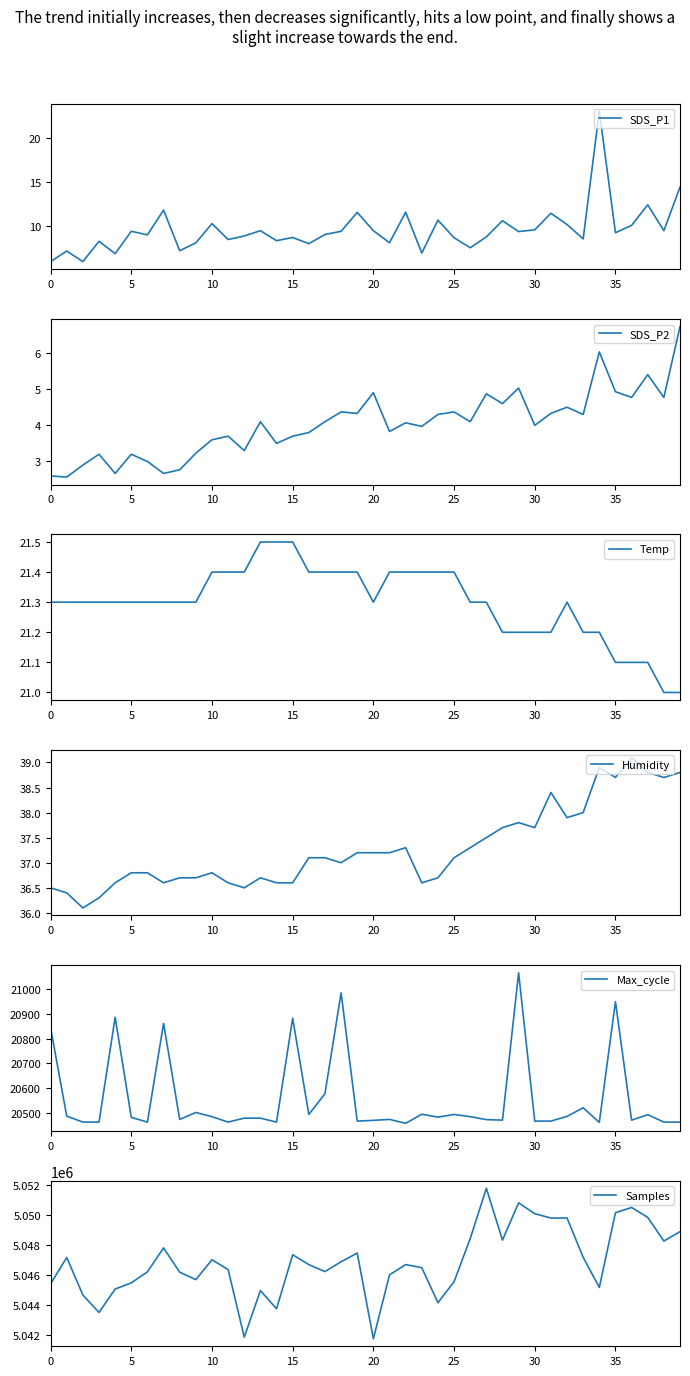

The value of Humidity at 24 is 36.7. True or false?

True